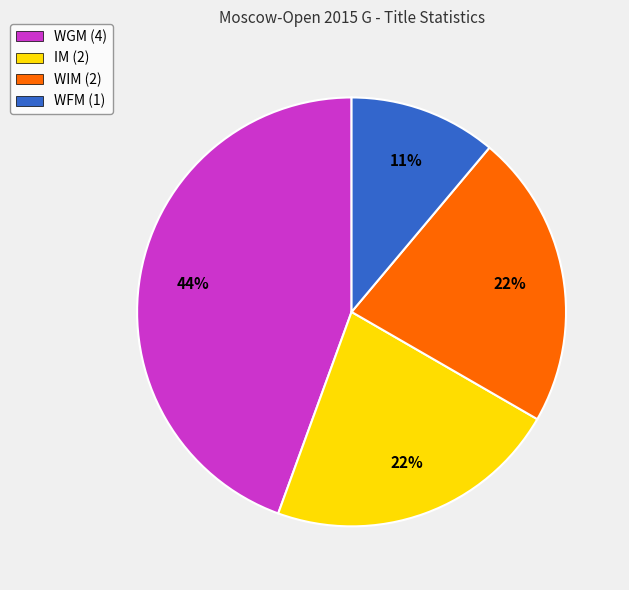

Is there a majority slice in this chart?

No